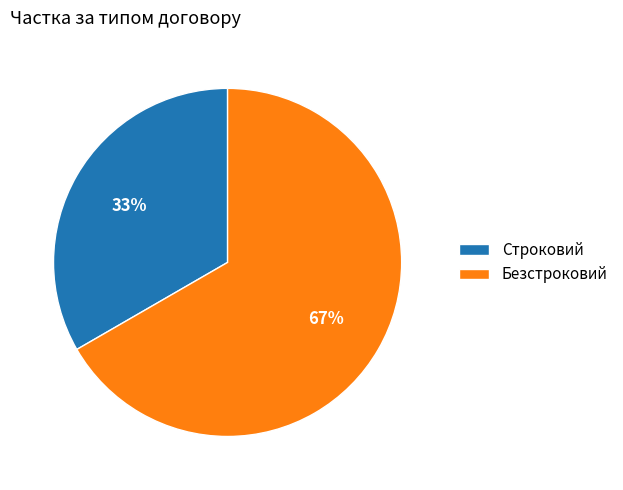

Do Безстроковий and Строковий together represent more than half of the pie?

Yes